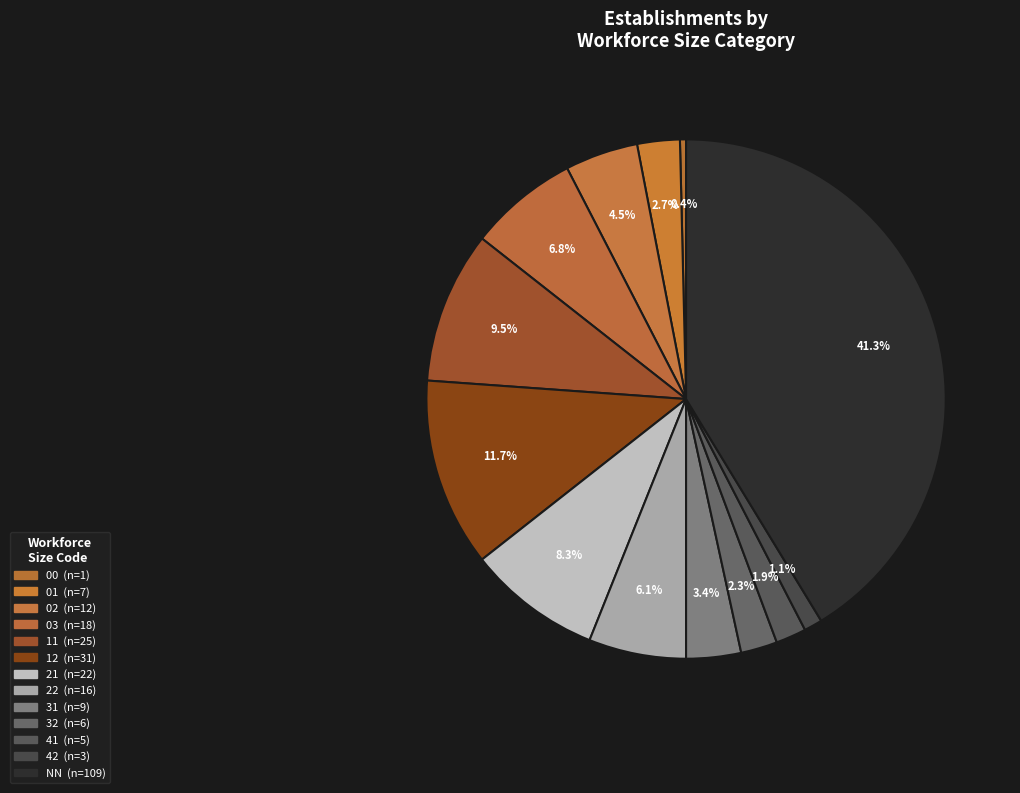

How many segments does this pie chart have?

13